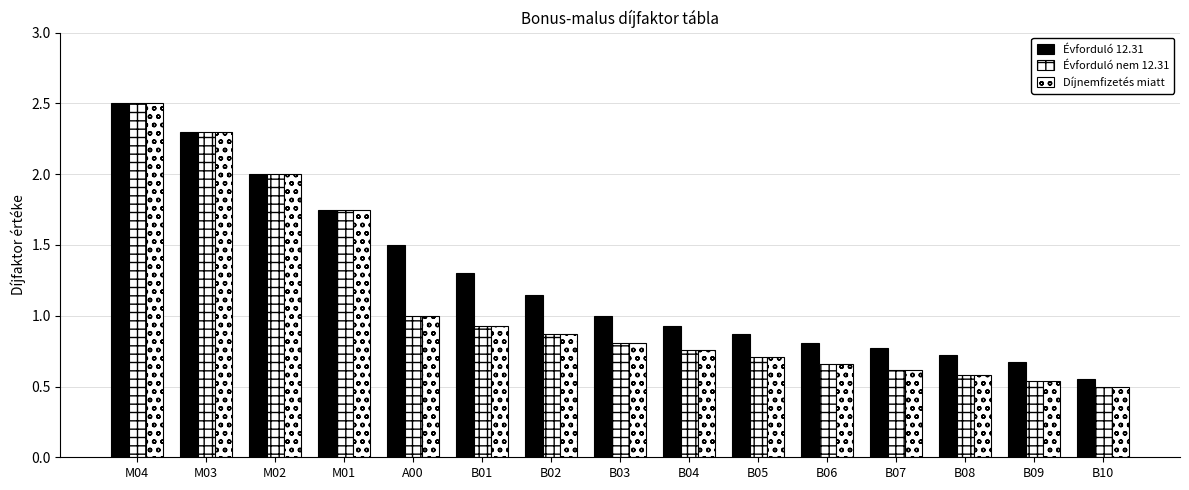

Does the chart contain any negative values?

No